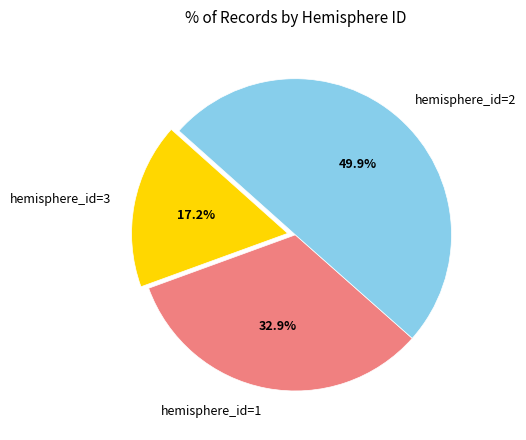

To the nearest percent, what is the average slice percentage?

33%